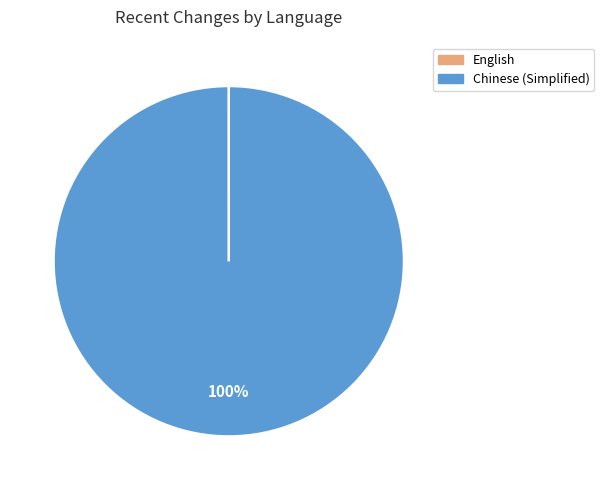

The Chinese (Simplified) slice represents 100% of the pie. True or false?

True